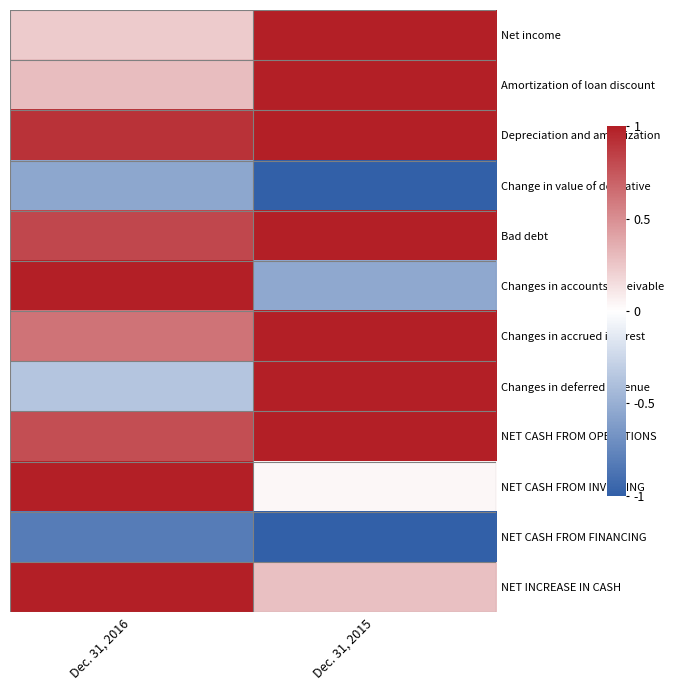

What is the difference between the highest and lowest values at Dec. 31, 2015?

2.0